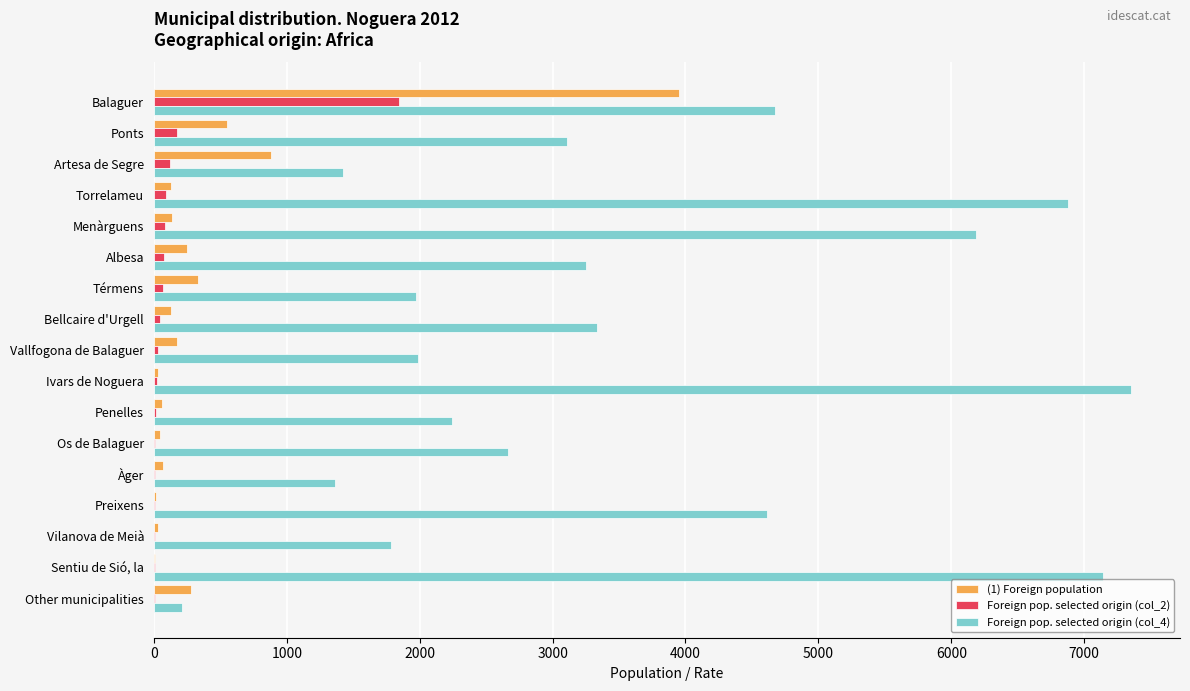

The Foreign pop. selected origin (col_4) series shows 4672 at Balaguer. True or false?

True